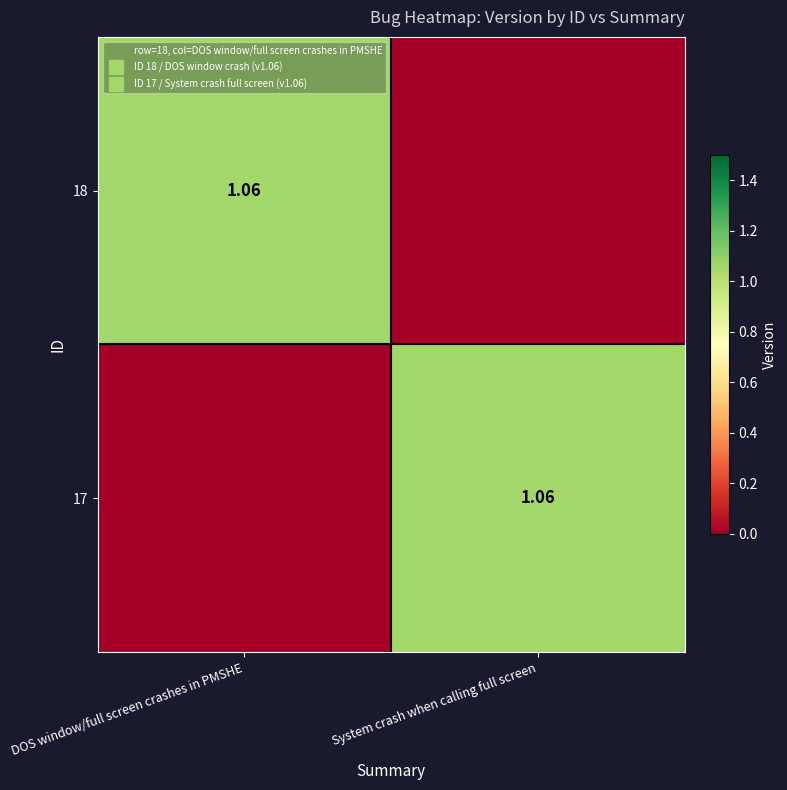

At how many categories does at least one series exceed 0?

2